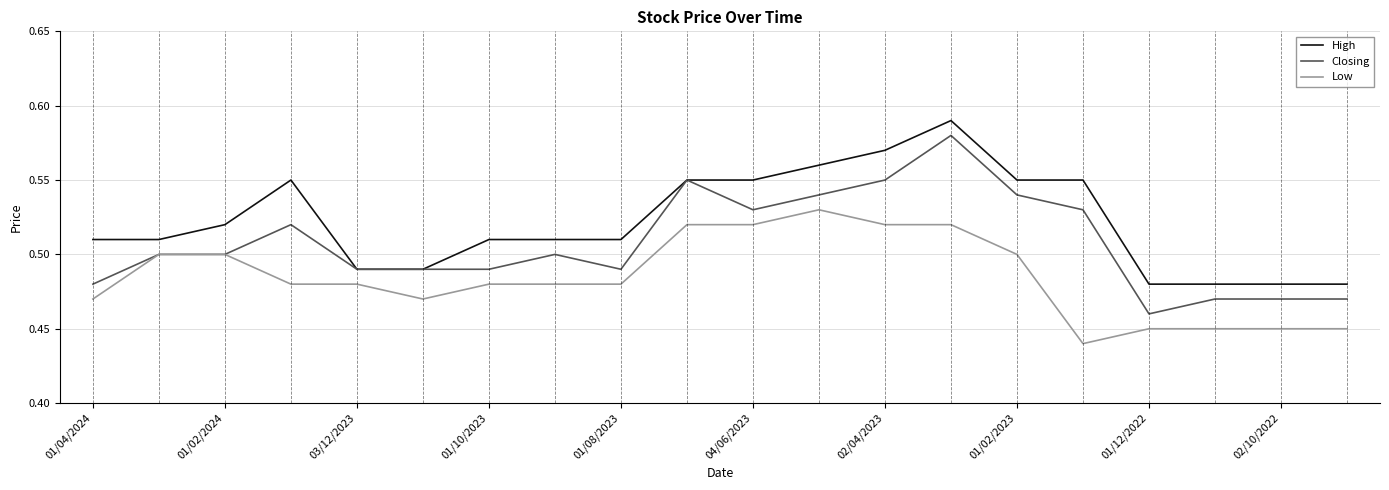

List the series in order of their overall mean, lowest first.

Low, Closing, High